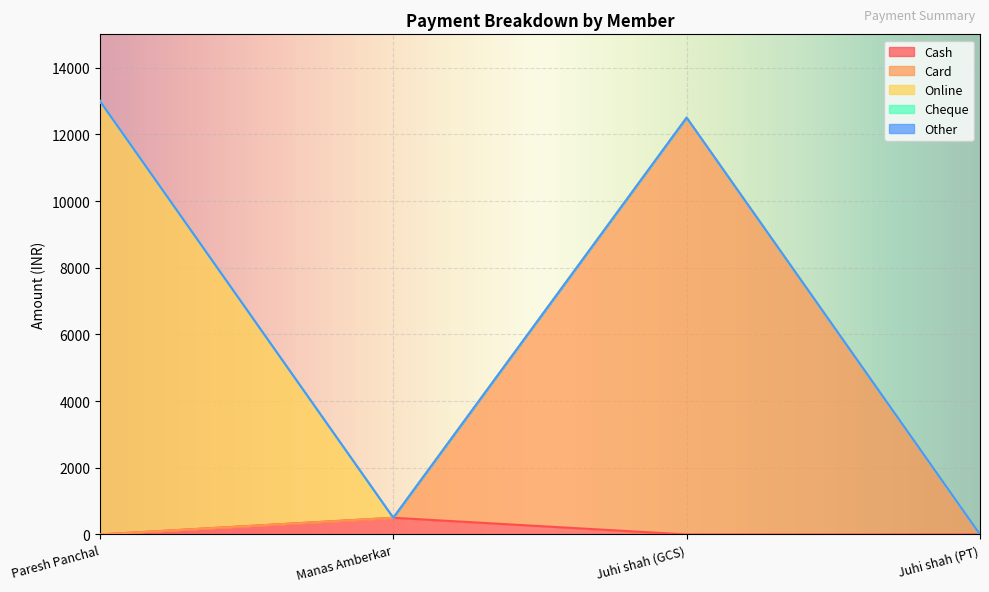

True or false: Other has a value of 0 at Juhi shah (PT).

True